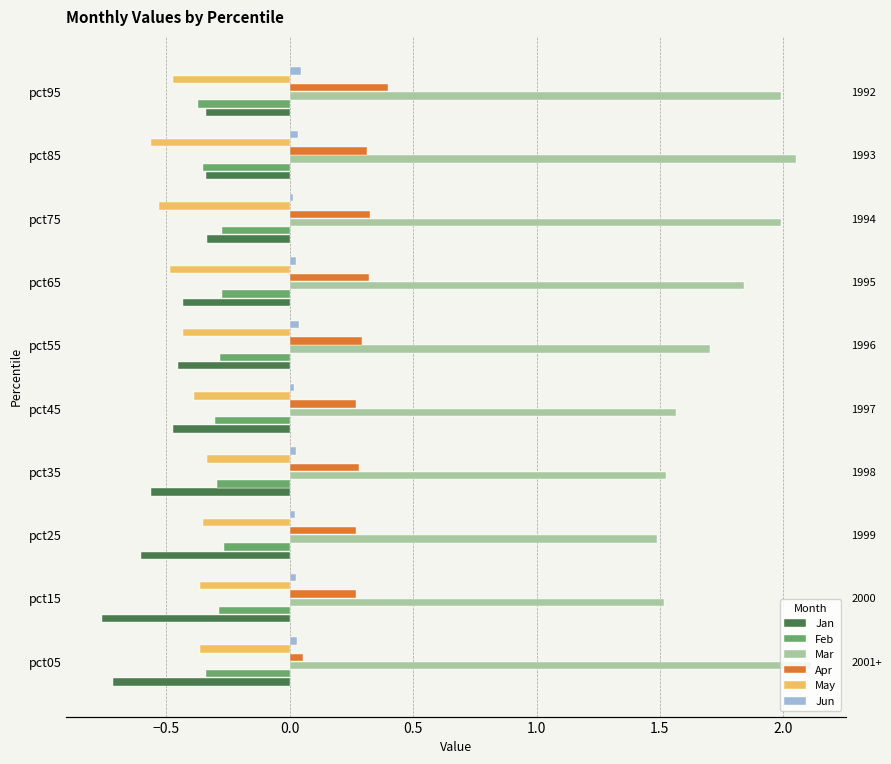

What is the average value of the Feb series?

-0.3